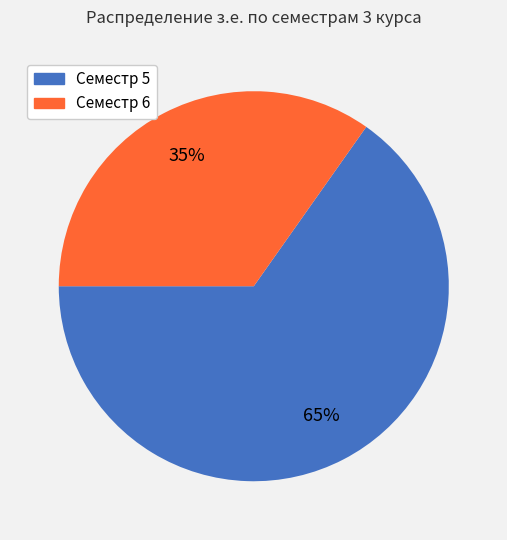

How many segments does this pie chart have?

2